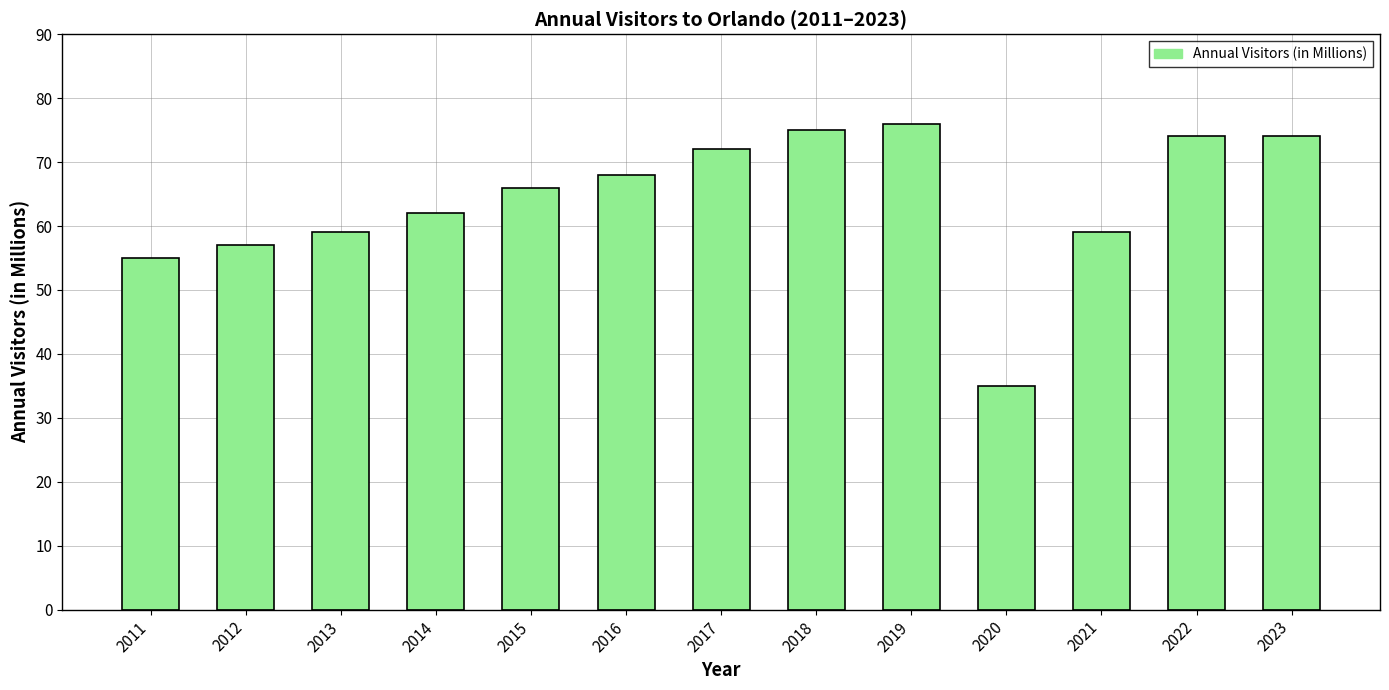

The chart shows a value of 62 at 2014. True or false?

True